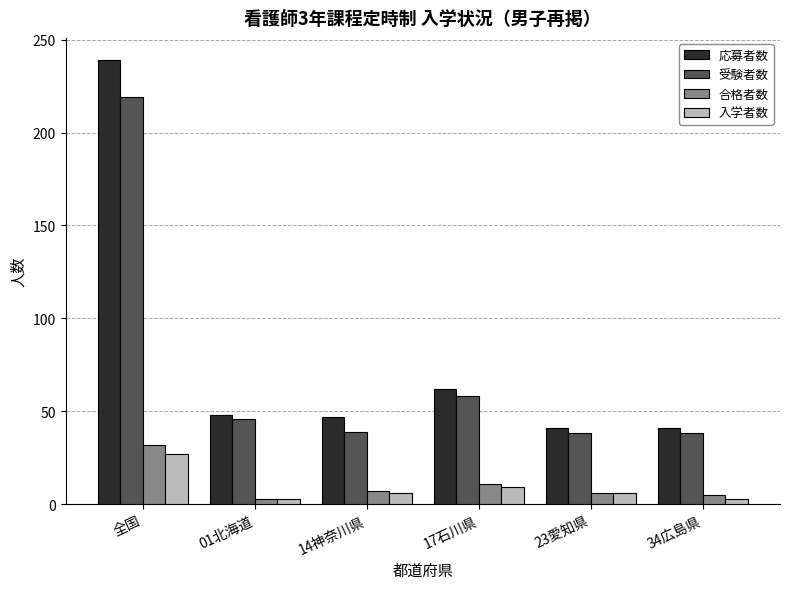

At how many categories does at least one series exceed 86?

1